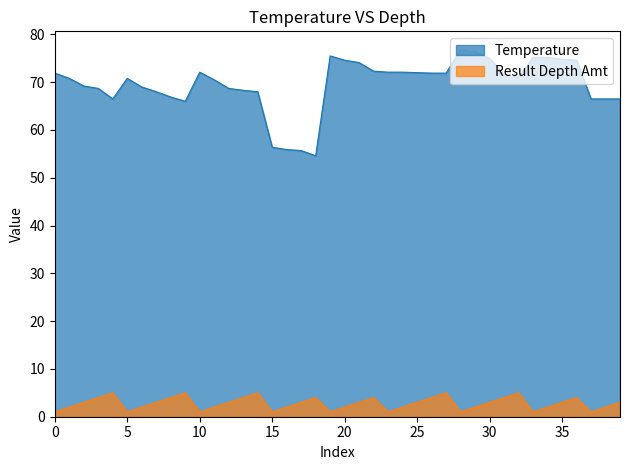

How many lines are shown in the chart?

2